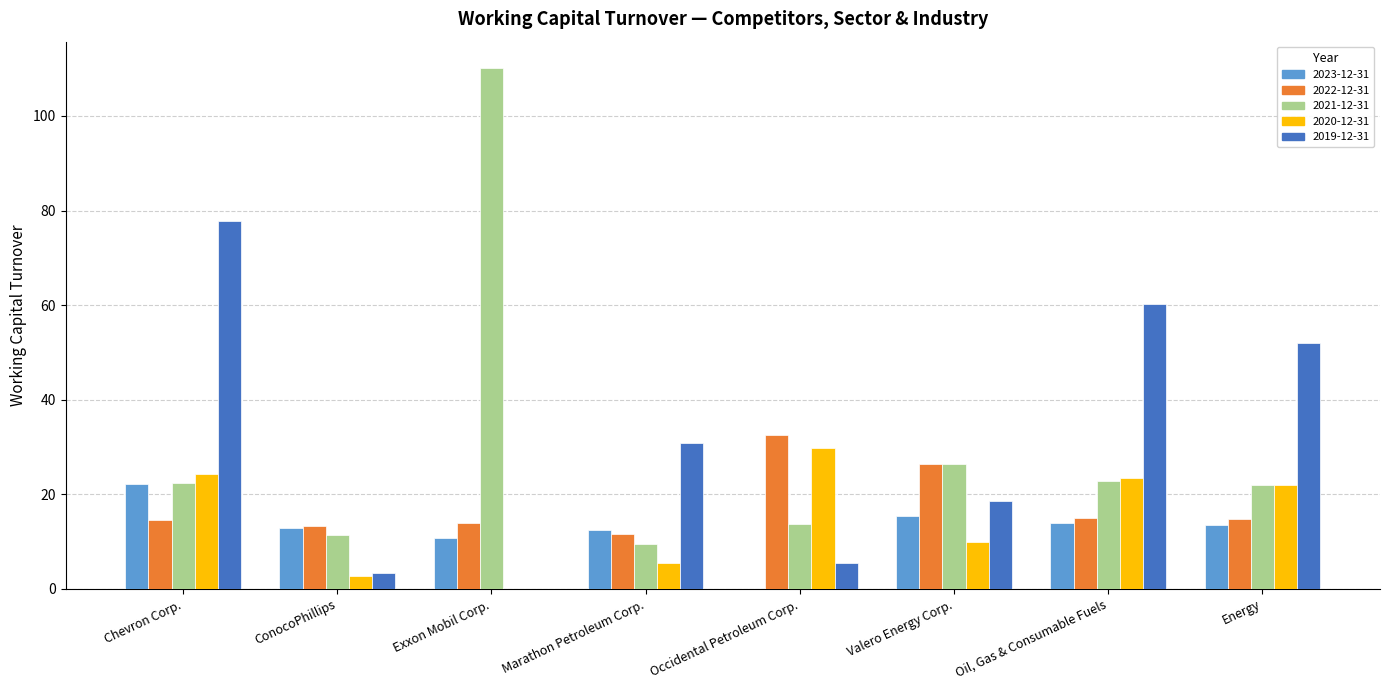

Which series changed the most between Chevron Corp. and ConocoPhillips?

2019-12-31